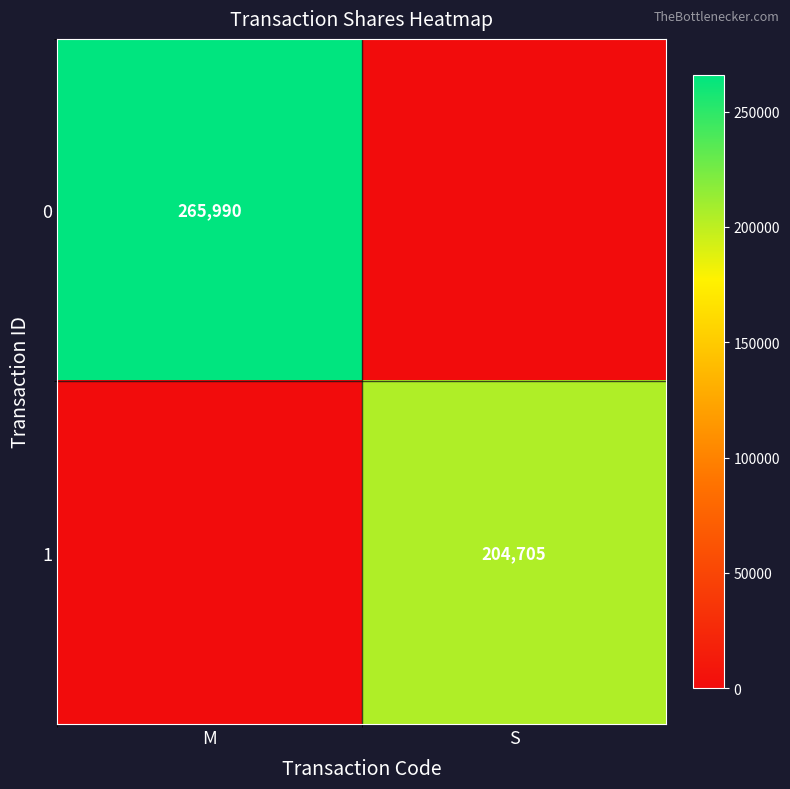

The 0 series shows 173327 at M. True or false?

False